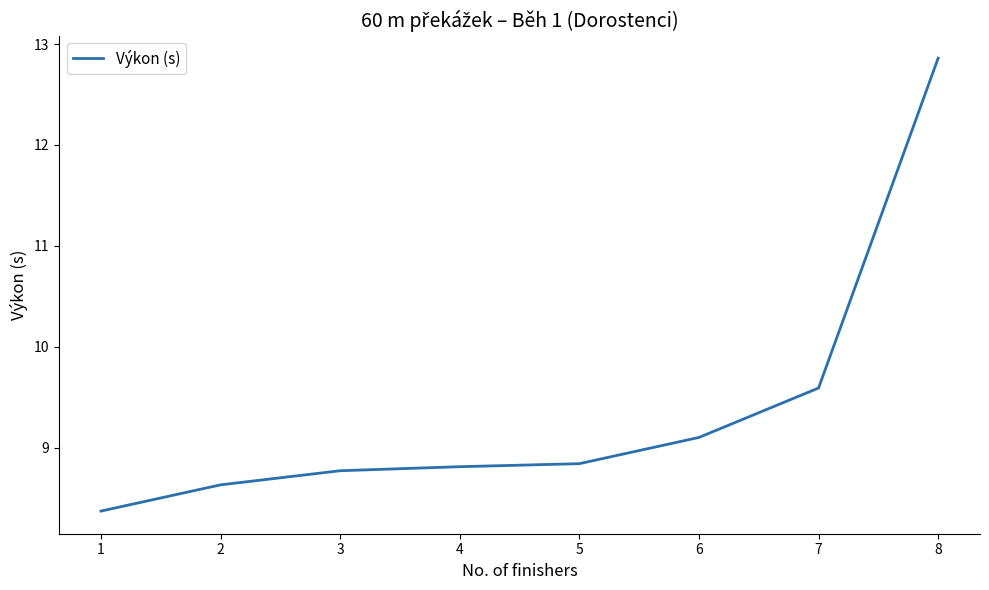

Which has a higher value, 7 or 4?

7